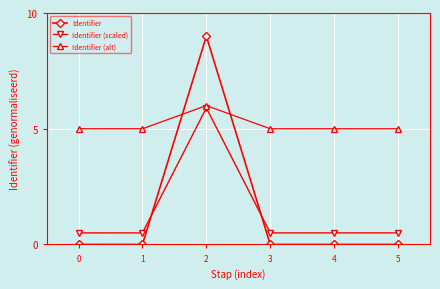

Where is the first local maximum for Identifier (scaled)?

2